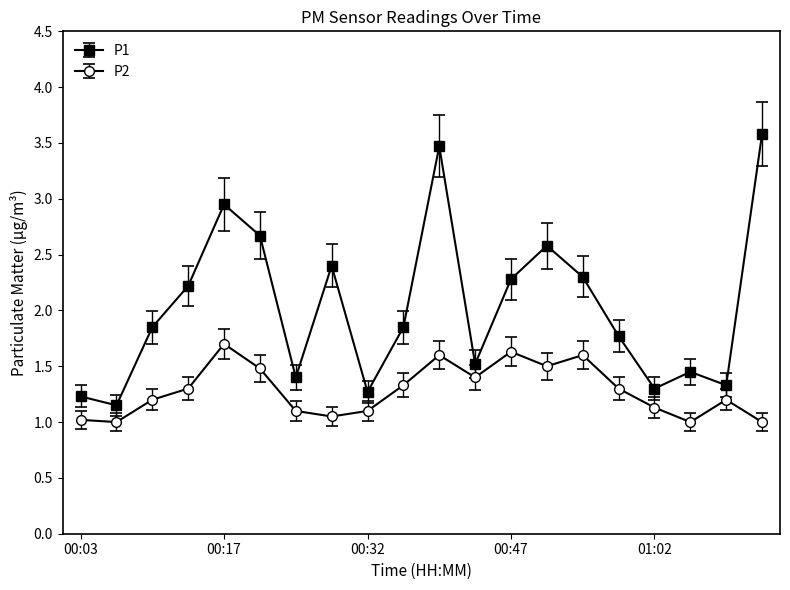

What is the difference between the second highest and minimum values in the P2 series?

0.6